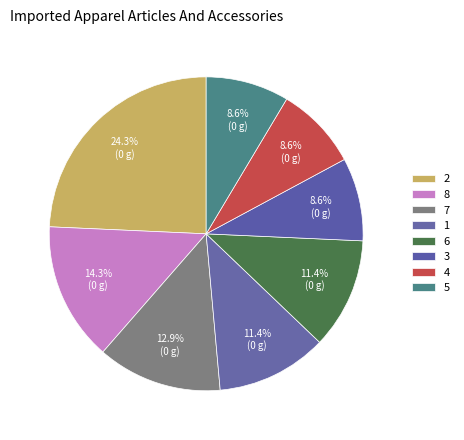

Count the number of slices in the pie.

8